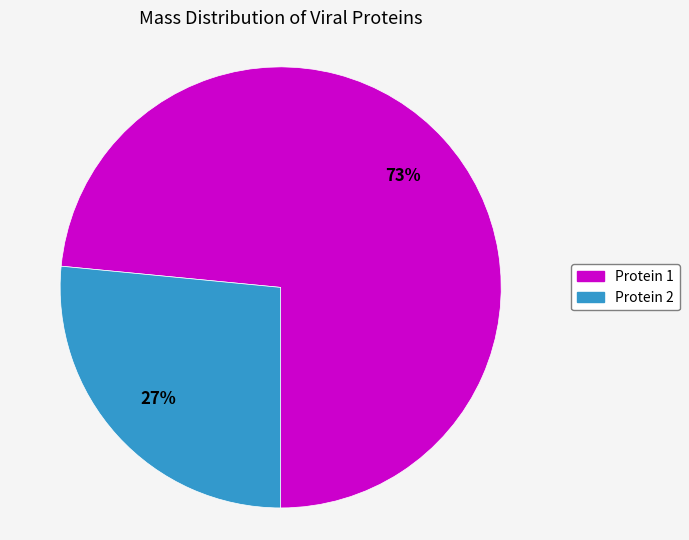

Is there any slice that represents more than half of the pie?

Yes